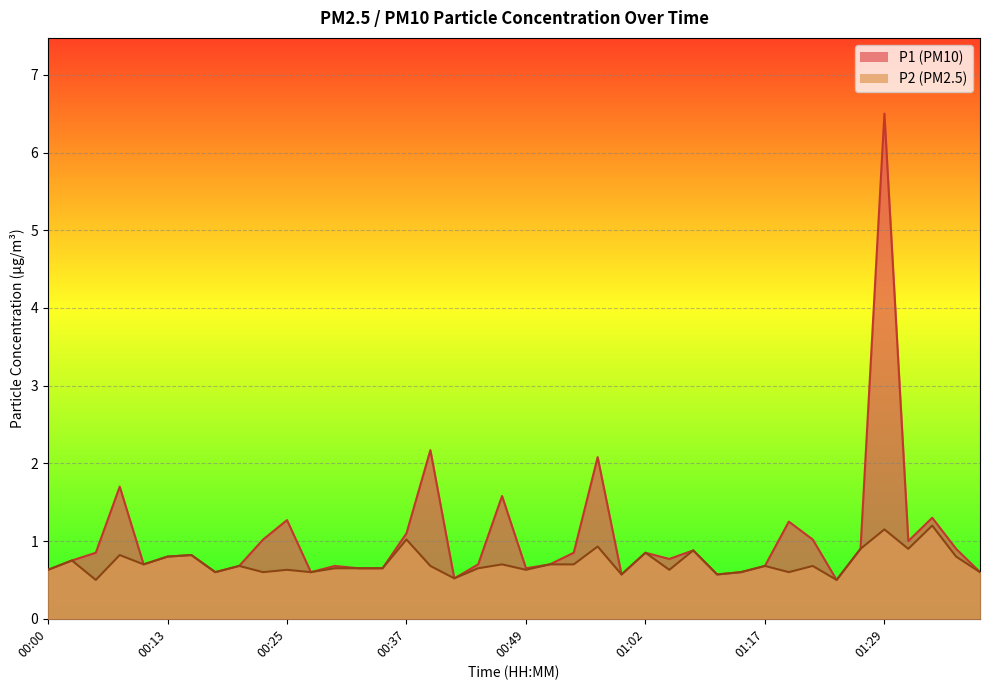

Reading left to right, list all the values displayed in this chart.

P1: 0.6	0.8	0.8	1.7	0.7	0.8	0.8	0.6	0.7	1.0	1.3	0.6	0.7	0.7	0.7	1.1	2.2	0.5	0.7	1.6	0.7	0.7	0.8	2.1	0.6	0.8	0.8	0.9	0.6	0.6	0.7	1.2	1.0	0.5	0.9	6.5	1.0	1.3	0.9	0.6
P2: 0.6	0.8	0.5	0.8	0.7	0.8	0.8	0.6	0.7	0.6	0.6	0.6	0.7	0.7	0.7	1.0	0.7	0.5	0.7	0.7	0.6	0.7	0.7	0.9	0.6	0.8	0.6	0.9	0.6	0.6	0.7	0.6	0.7	0.5	0.9	1.1	0.9	1.2	0.8	0.6